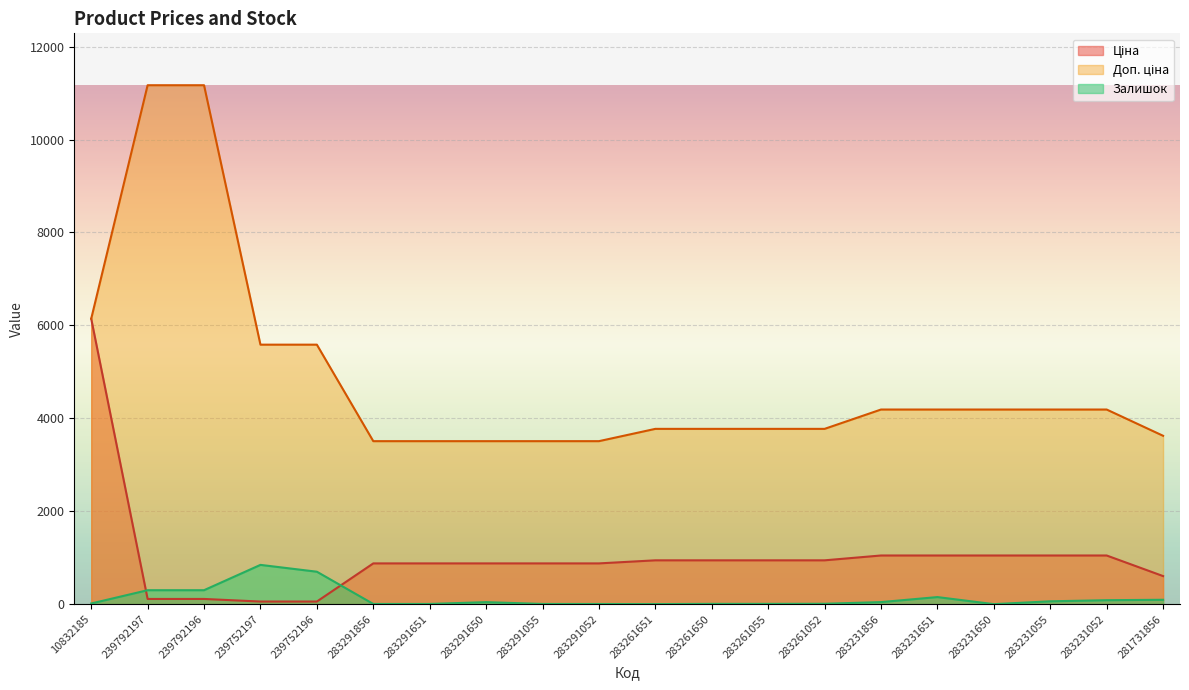

The Ціна series shows 241.9 at 283231650. True or false?

False